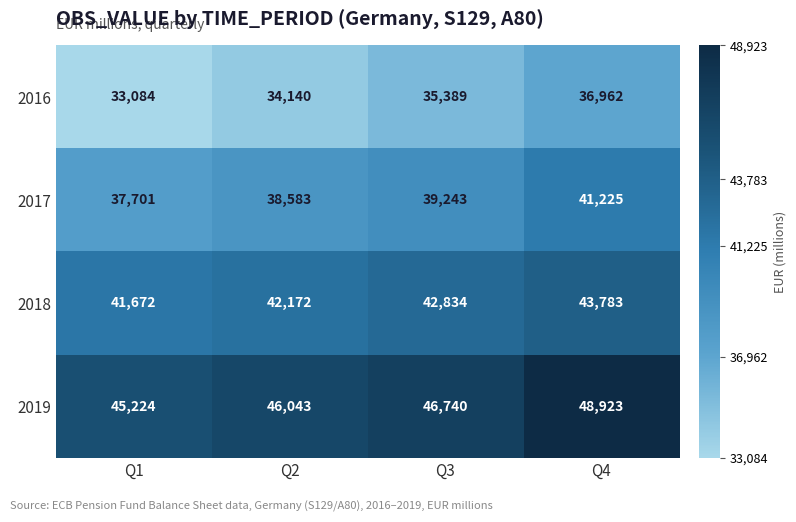

At which category is the sum across all series the highest?

Q4